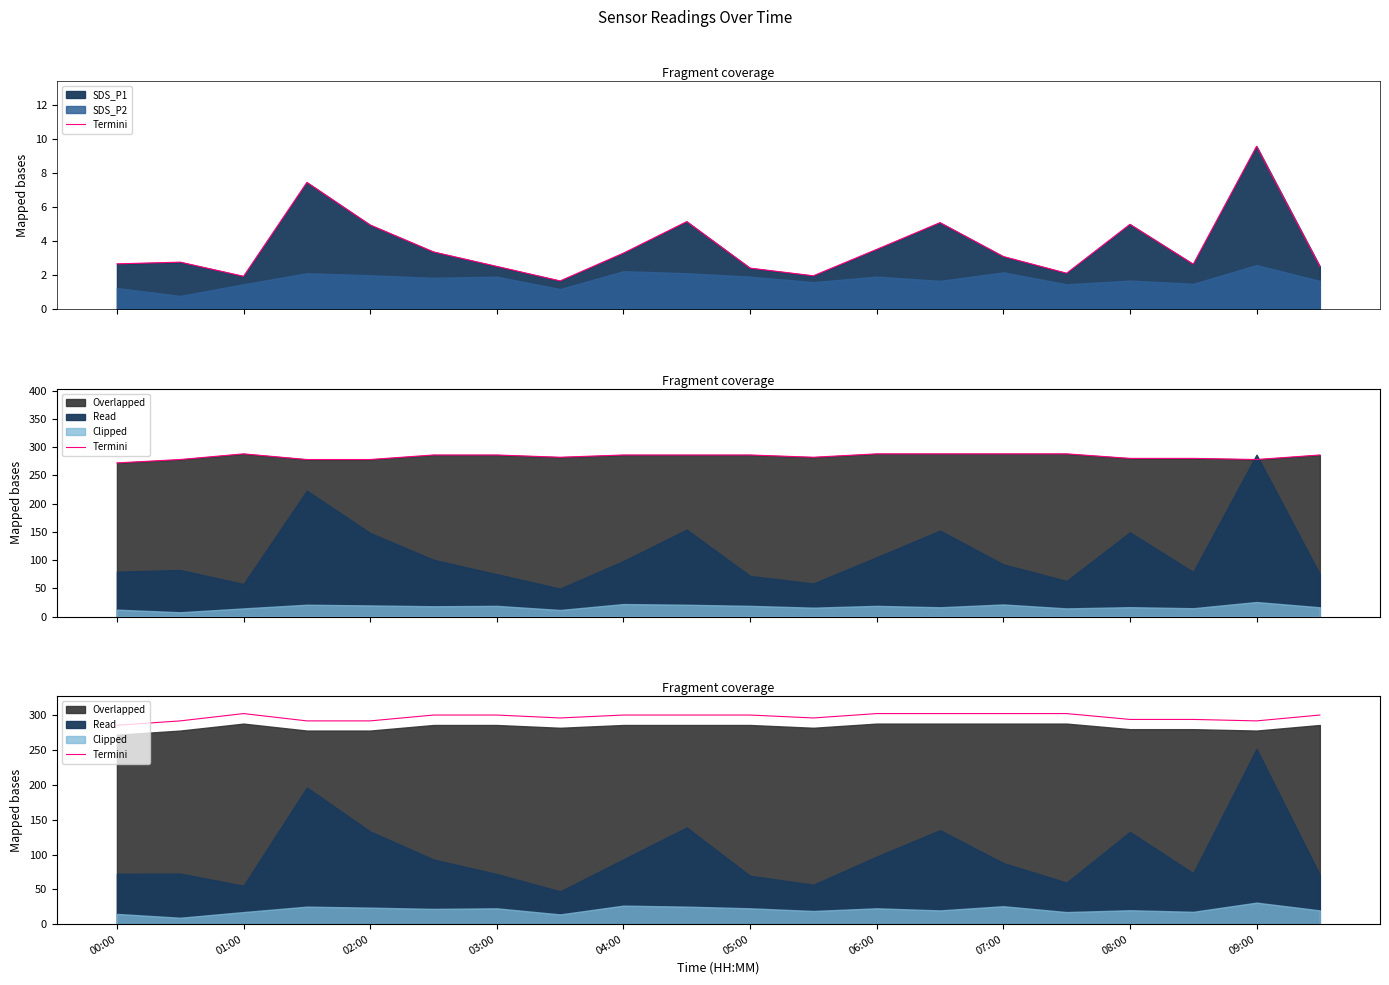

Reading left to right, what are all the values shown in this chart?

285.6	291.9	302.4	291.9	291.9	300.3	300.3	296.1	300.3	300.3	300.3	296.1	302.4	302.4	302.4	302.4	294.0	294.0	291.9	300.3